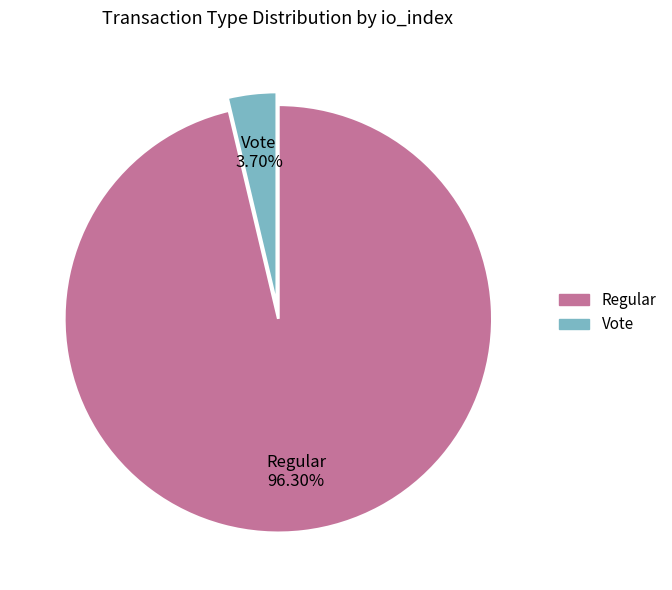

Is it true that Vote is 14% of the pie?

False